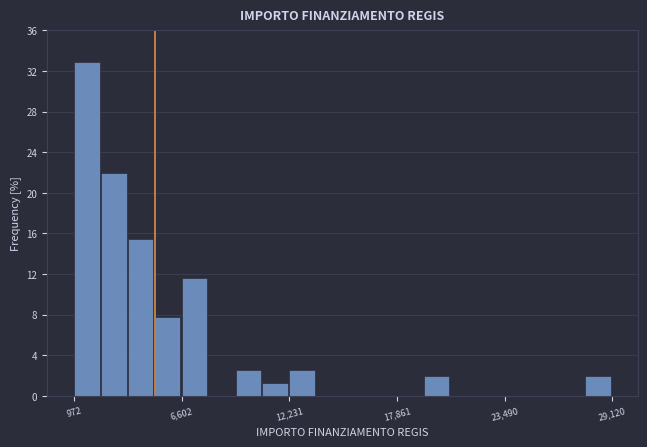

Read against the x-axis, roughly where is the centre of the tallest bar?

2000